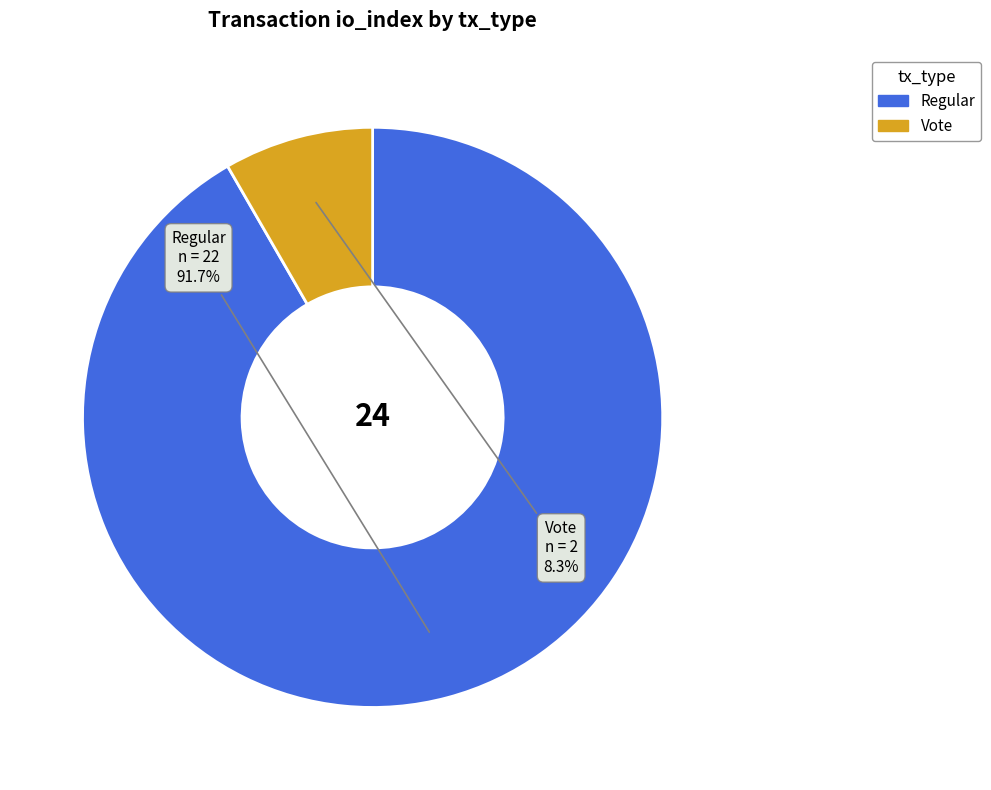

Which has a higher value, Vote or Regular?

Regular